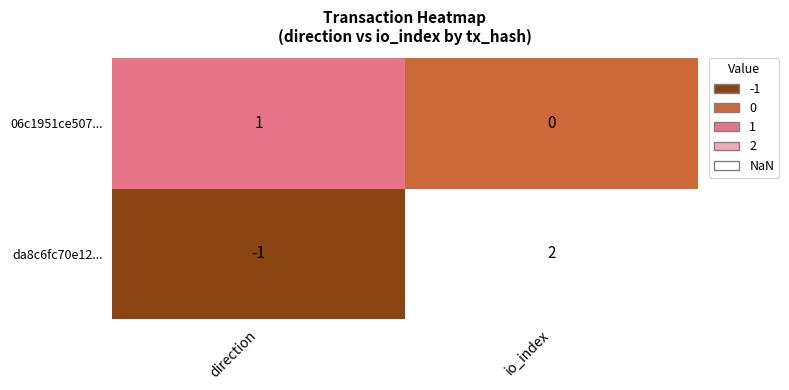

Reading left to right, what are all the values shown in this chart?

06c1951ce507...: 1	0
da8c6fc70e12...: -1	2